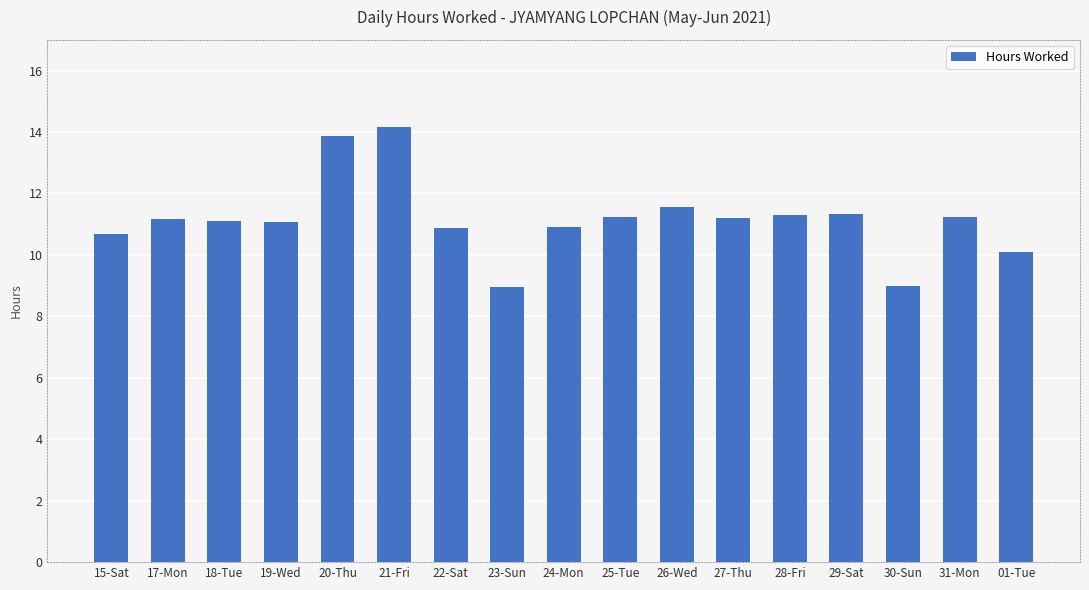

What is the approximate value at 24-Mon?

10.9